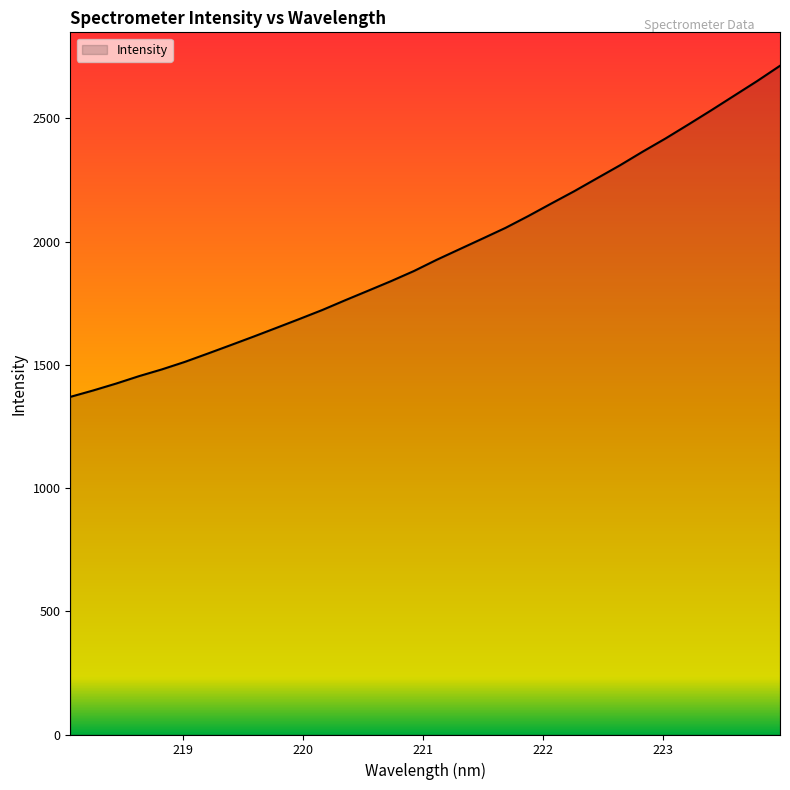

What is the minimum value shown in the chart?

1370.0